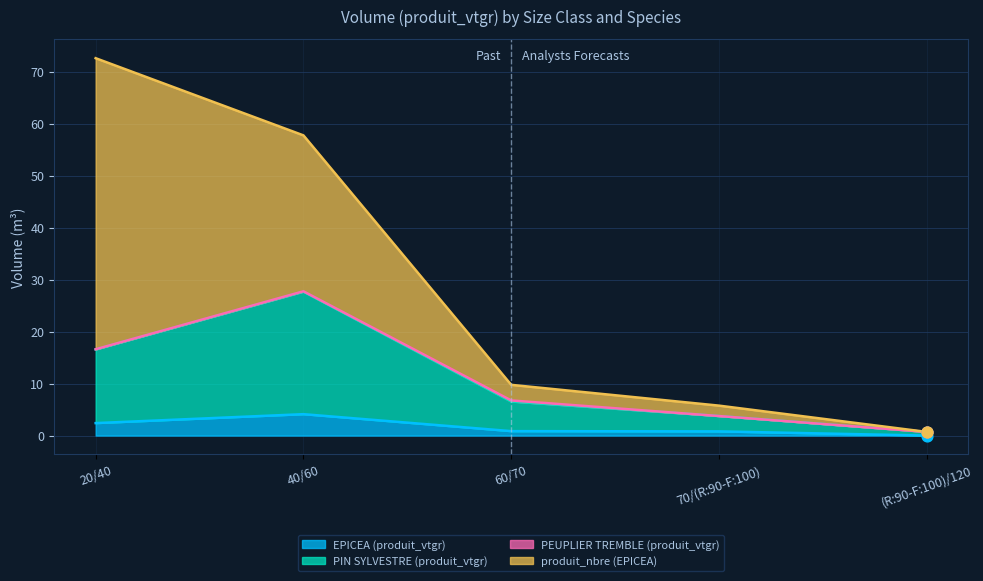

Which series reaches the minimum Y coordinate?

EPICEA (produit_vtgr)